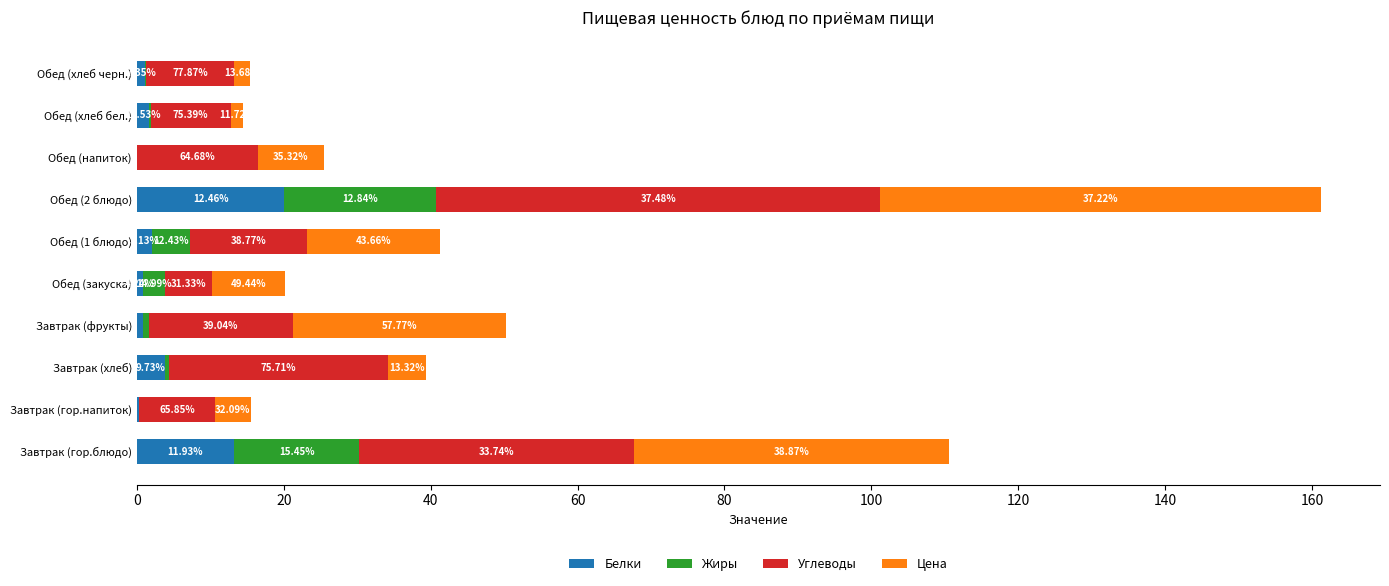

What are all the series names shown in the legend?

Белки, Жиры, Углеводы, Цена